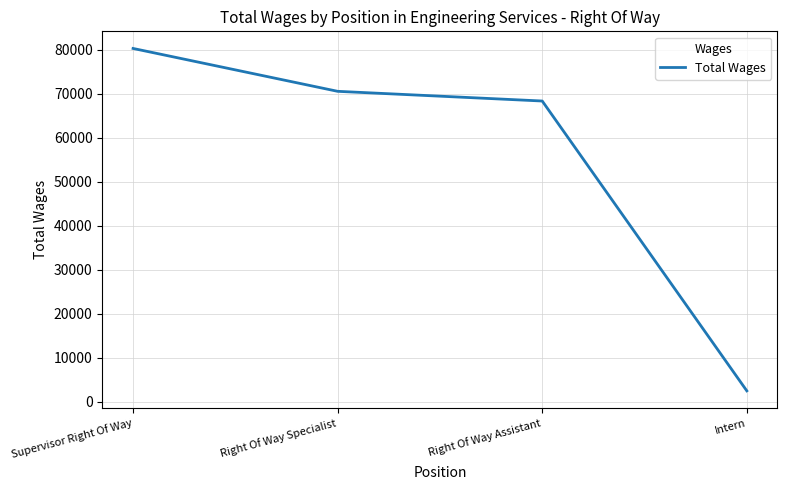

Is it true that the value at Right Of Way Assistant is 68303?

True